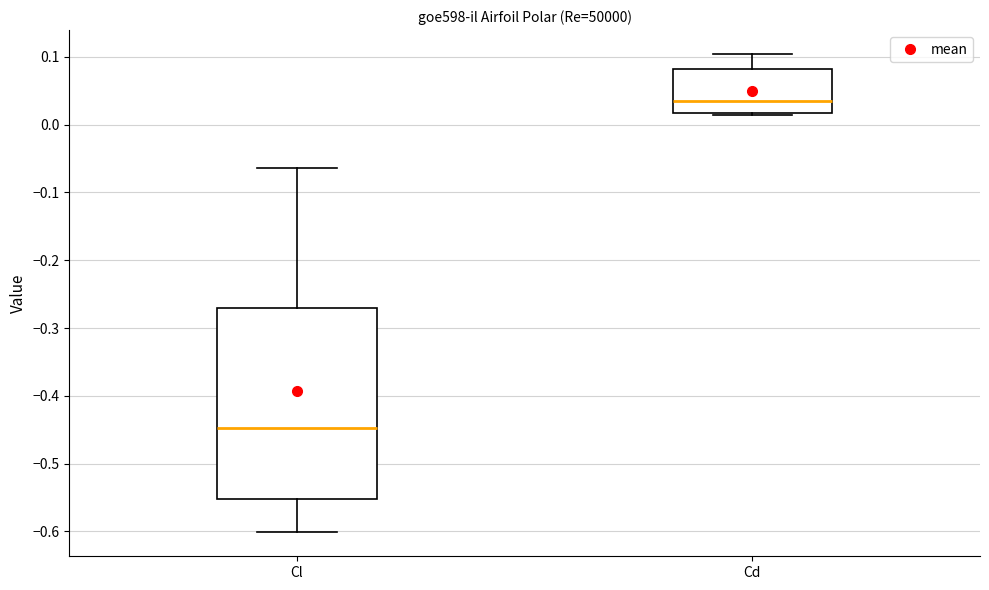

Which box is the tallest, from its lower edge to its upper edge?

Cl